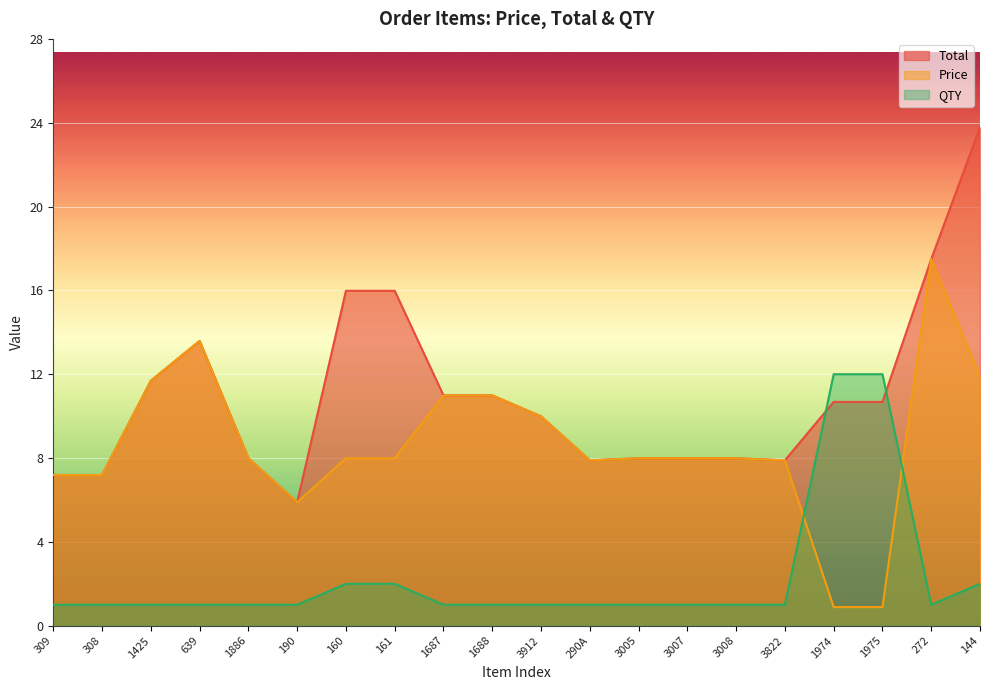

What is the label of the 11th point from the right?

1688